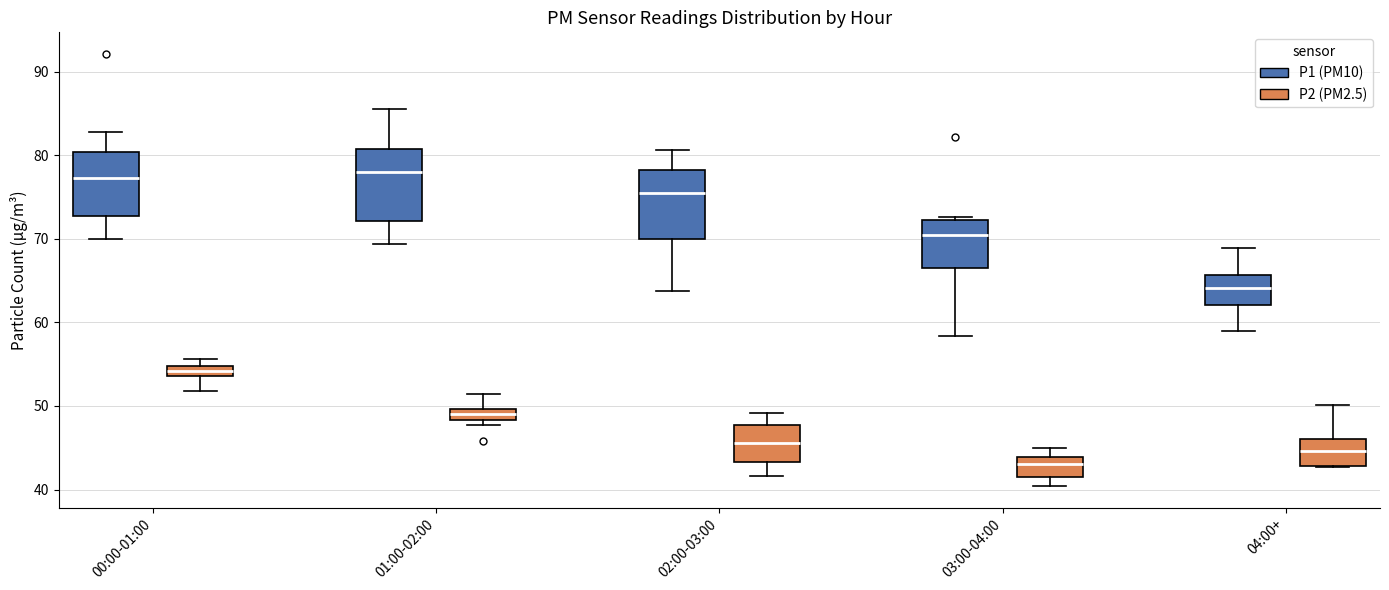

Which box has the lowest median line?

03:00-04:00 (P2 (PM2.5))